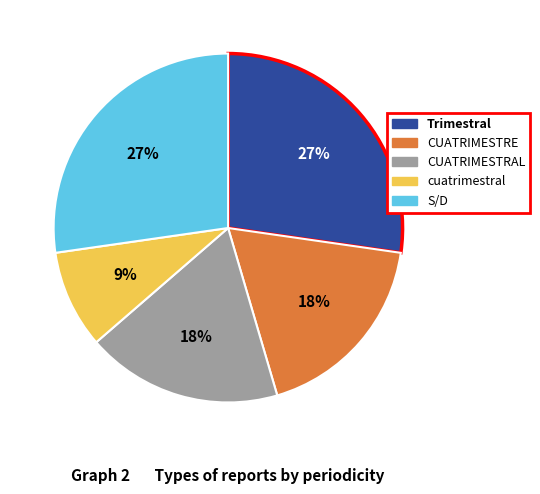

The cuatrimestral slice represents 9% of the pie. True or false?

True